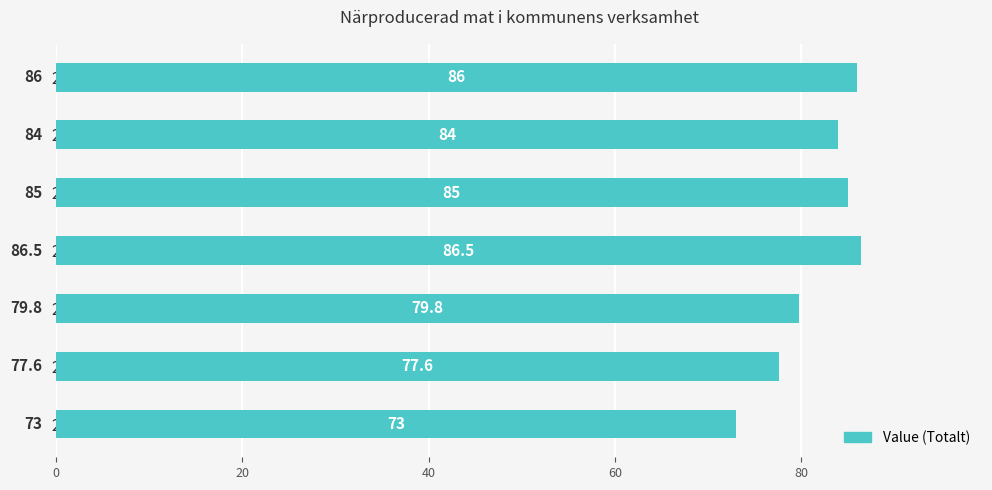

Which label corresponds to the largest value in the chart?

2020